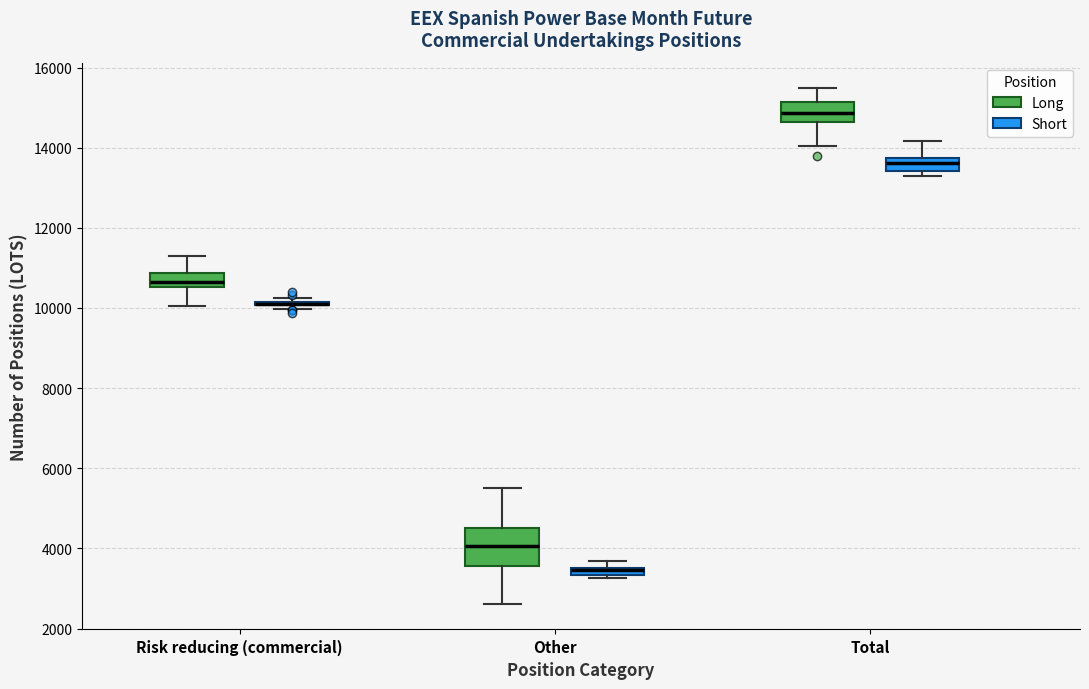

Where does the lower whisker of the box for Total (Long) end on the y-axis? The values are not printed on the chart, so give them approximately, as read against the axis.

14000